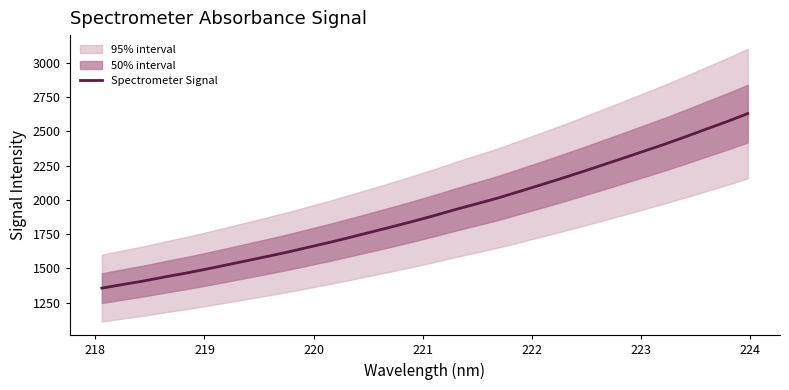

How many lines are shown in the chart?

1